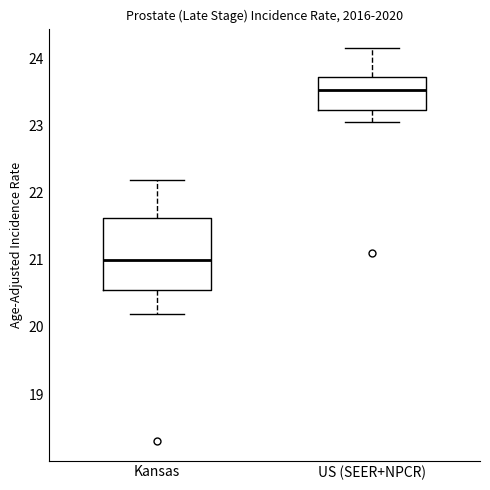

Reading left to right, transcribe this box plot: for each box, give where its median line is, the range the box spans, and where its two whiskers end, as read against the y-axis. The values are not printed on the chart, so give them approximately, as read against the axis.

Kansas: median 21.0, box 20.6 to 21.6, whiskers 20.2 to 22.2
US (SEER+NPCR): median 23.5, box 23.2 to 23.7, whiskers 23.1 to 24.2